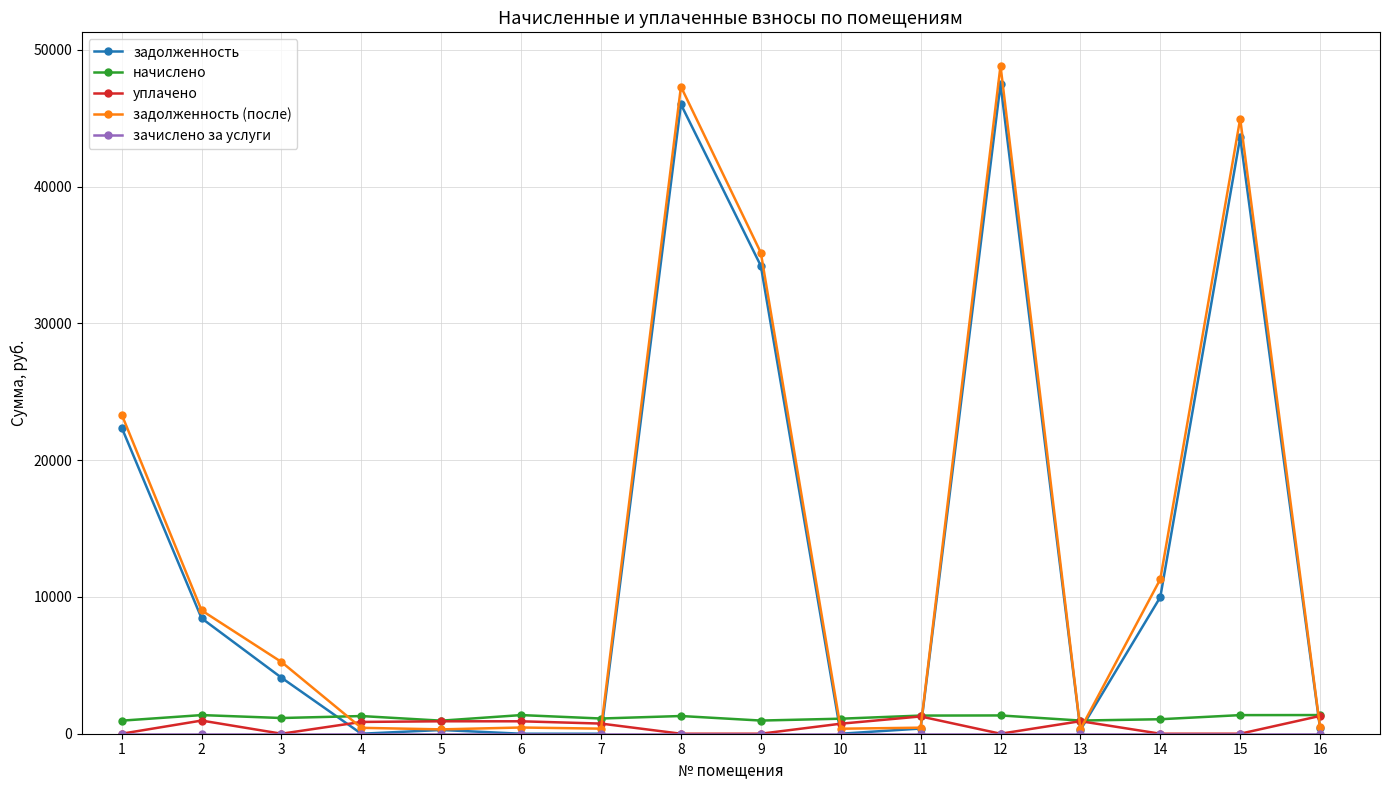

Between 3 and 9, which series saw the biggest shift?

задолженность